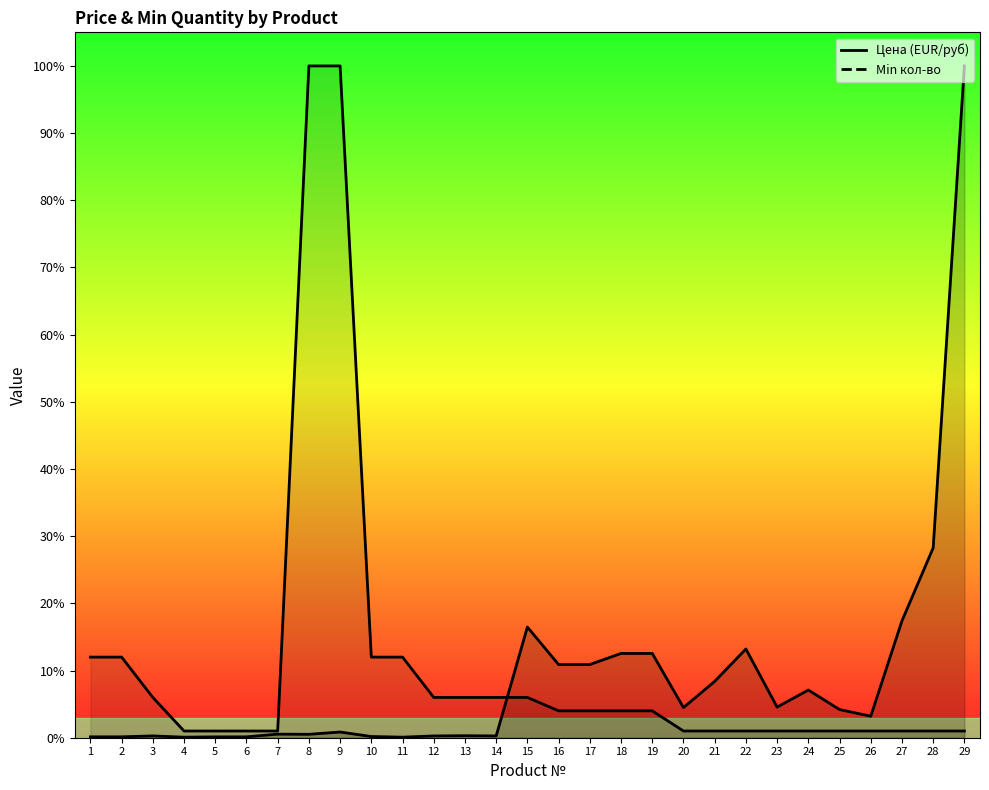

Where is the first local minimum for Цена (EUR/руб)?

4